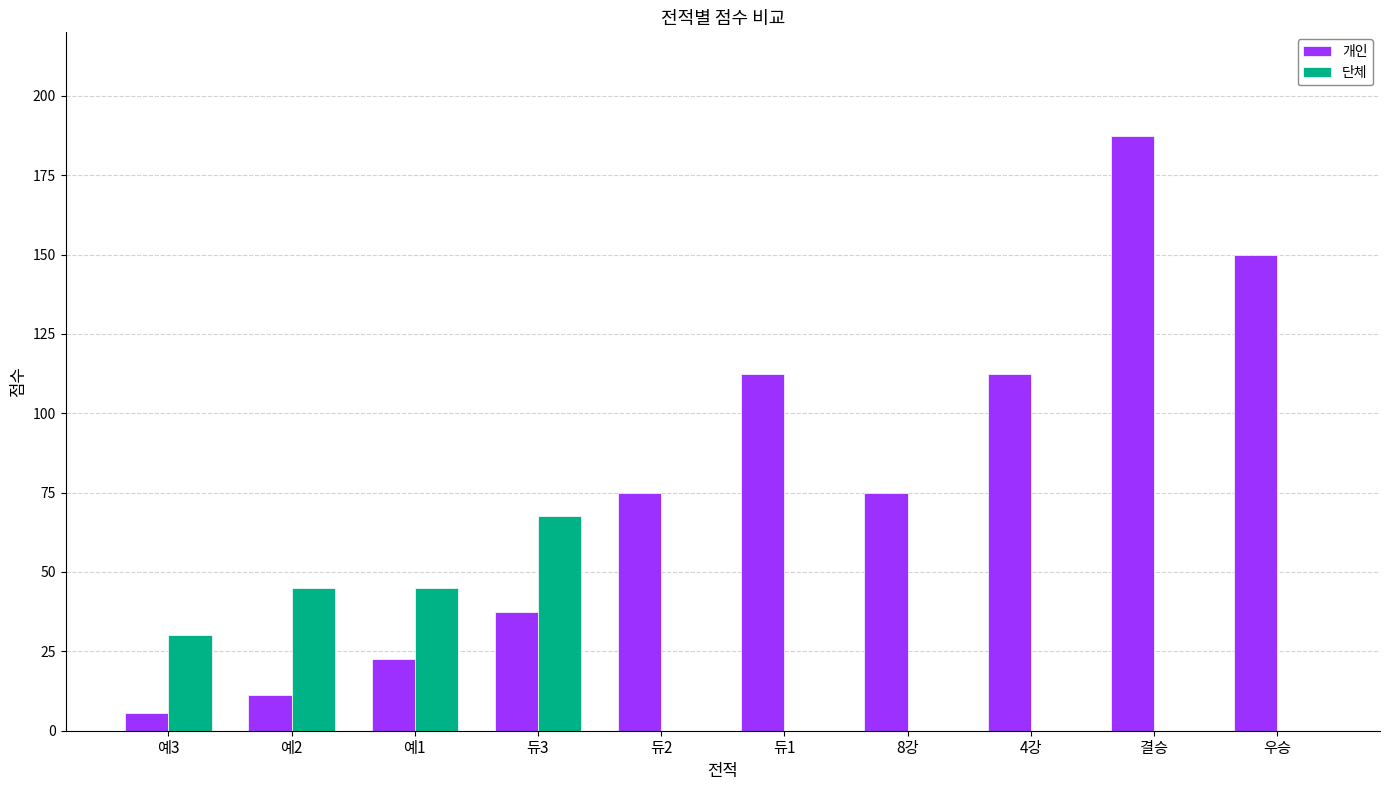

True or false: 개인 has a value of 37.5 at 듀3.

True